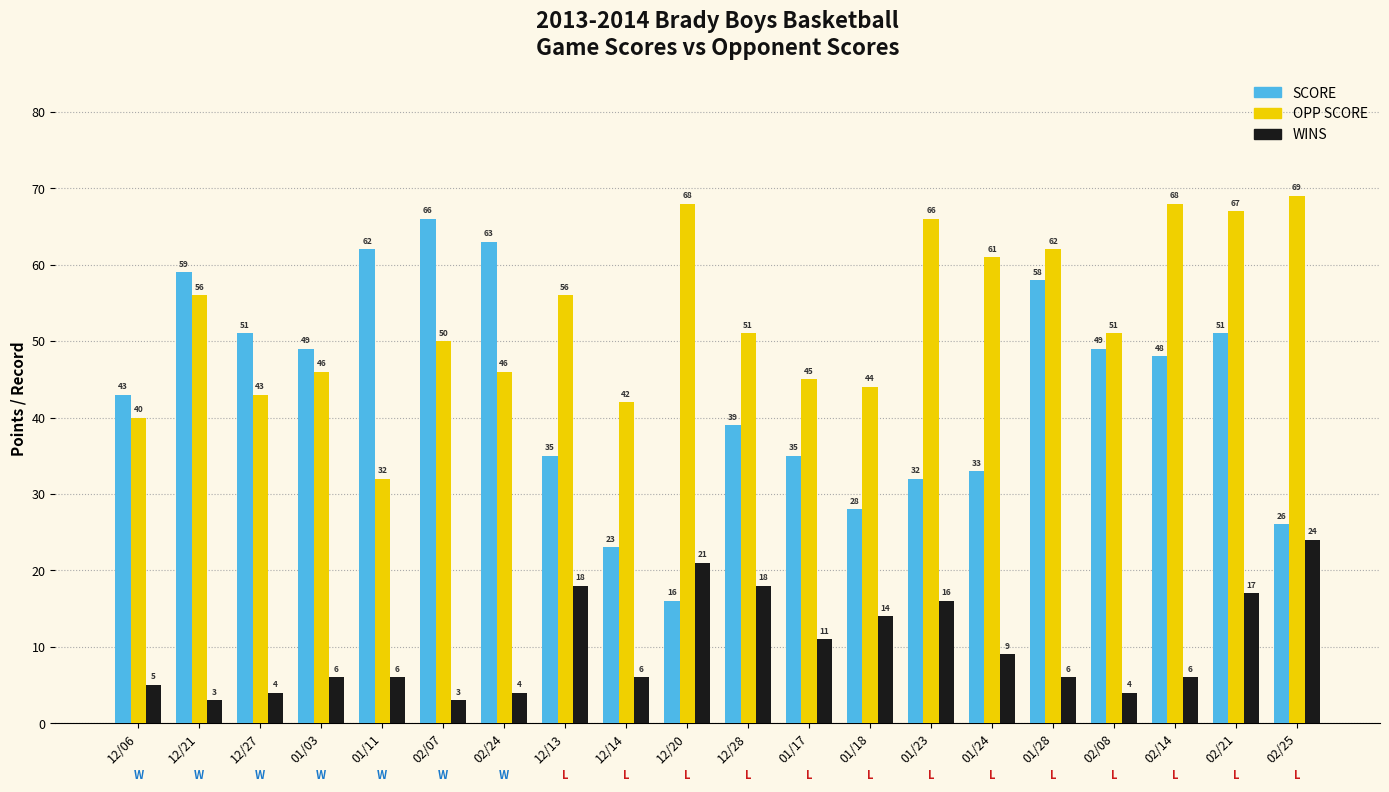

True or false: SCORE has a value of 58 at 01/28.

True